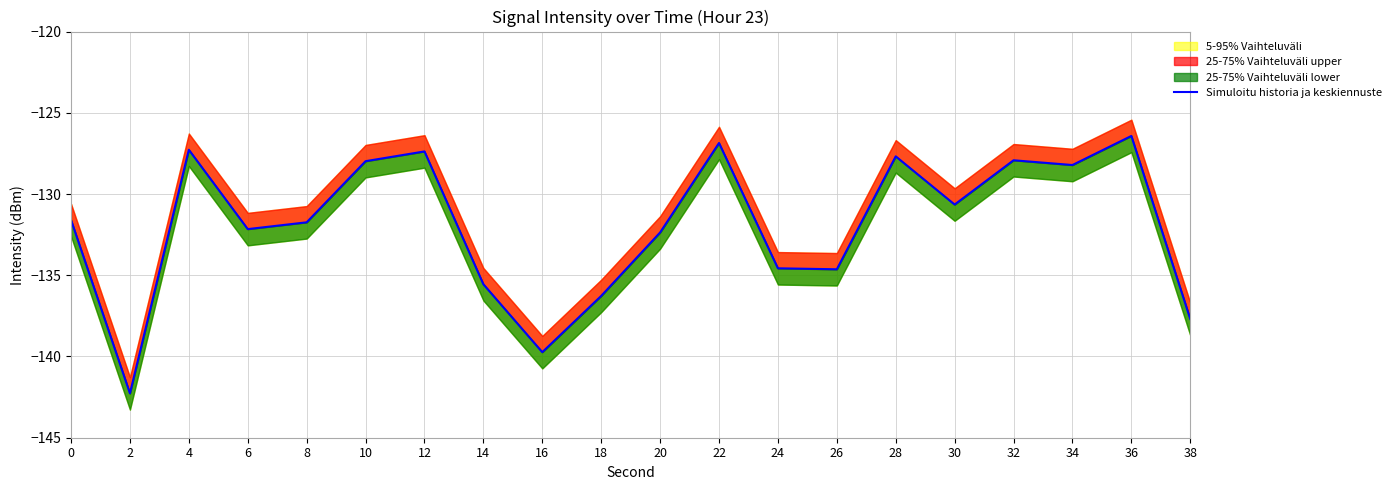

Read the value at 34.

-128.2